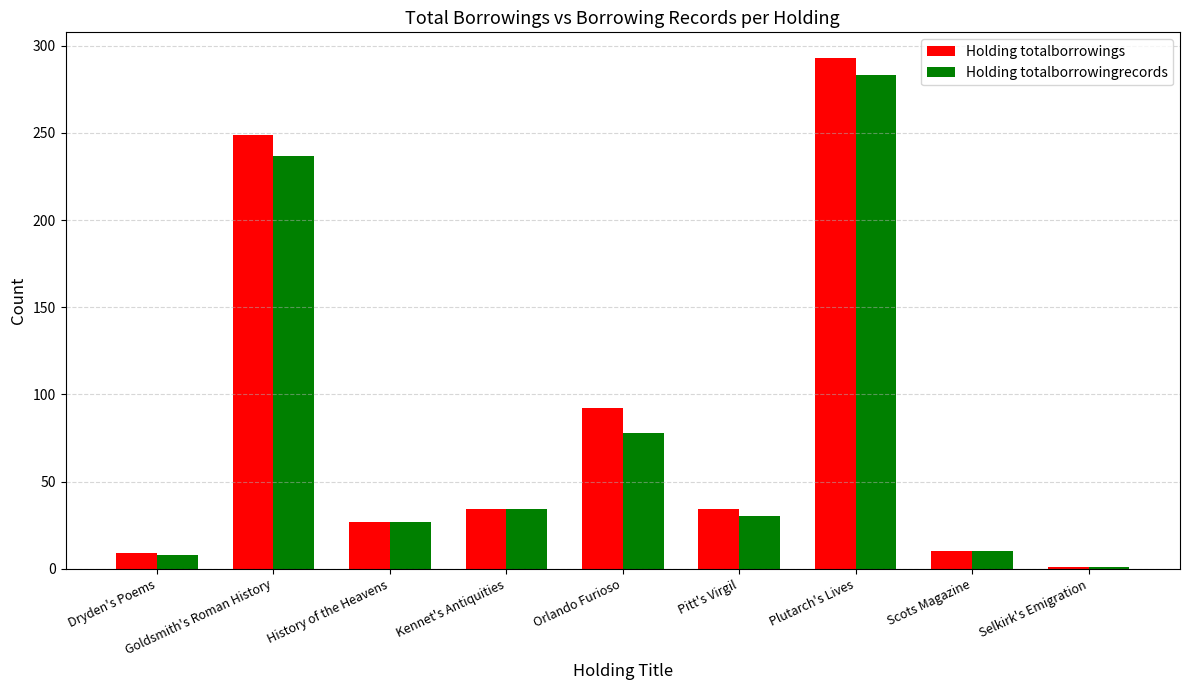

Is it true that Holding totalborrowings equals 54 at Kennet's Antiquities?

False